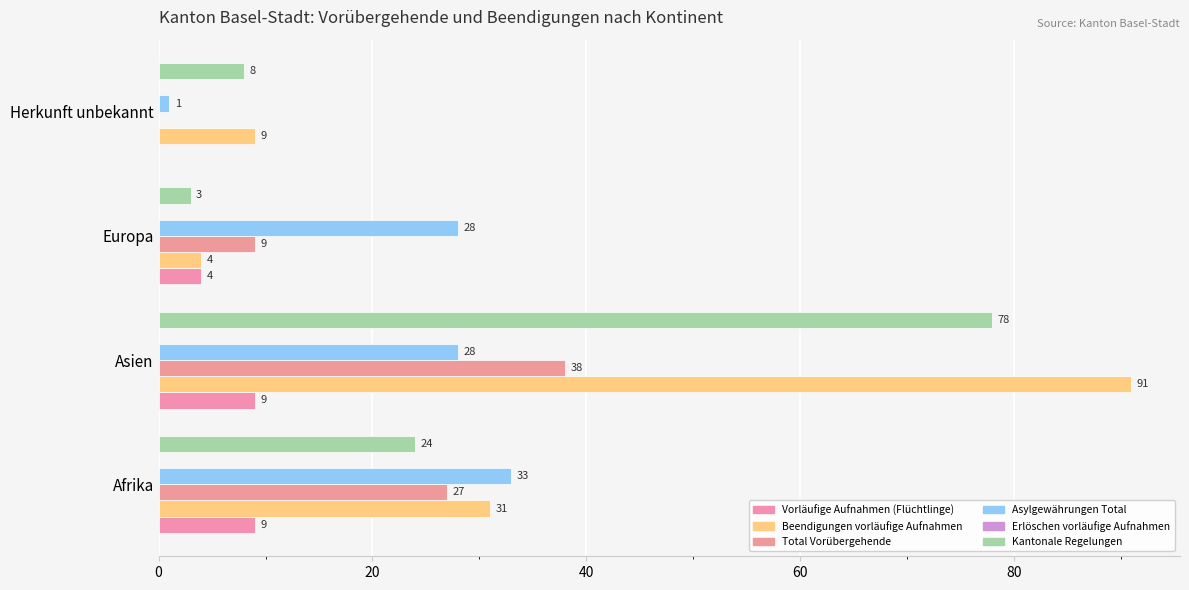

At how many categories does at least one series exceed 56?

1